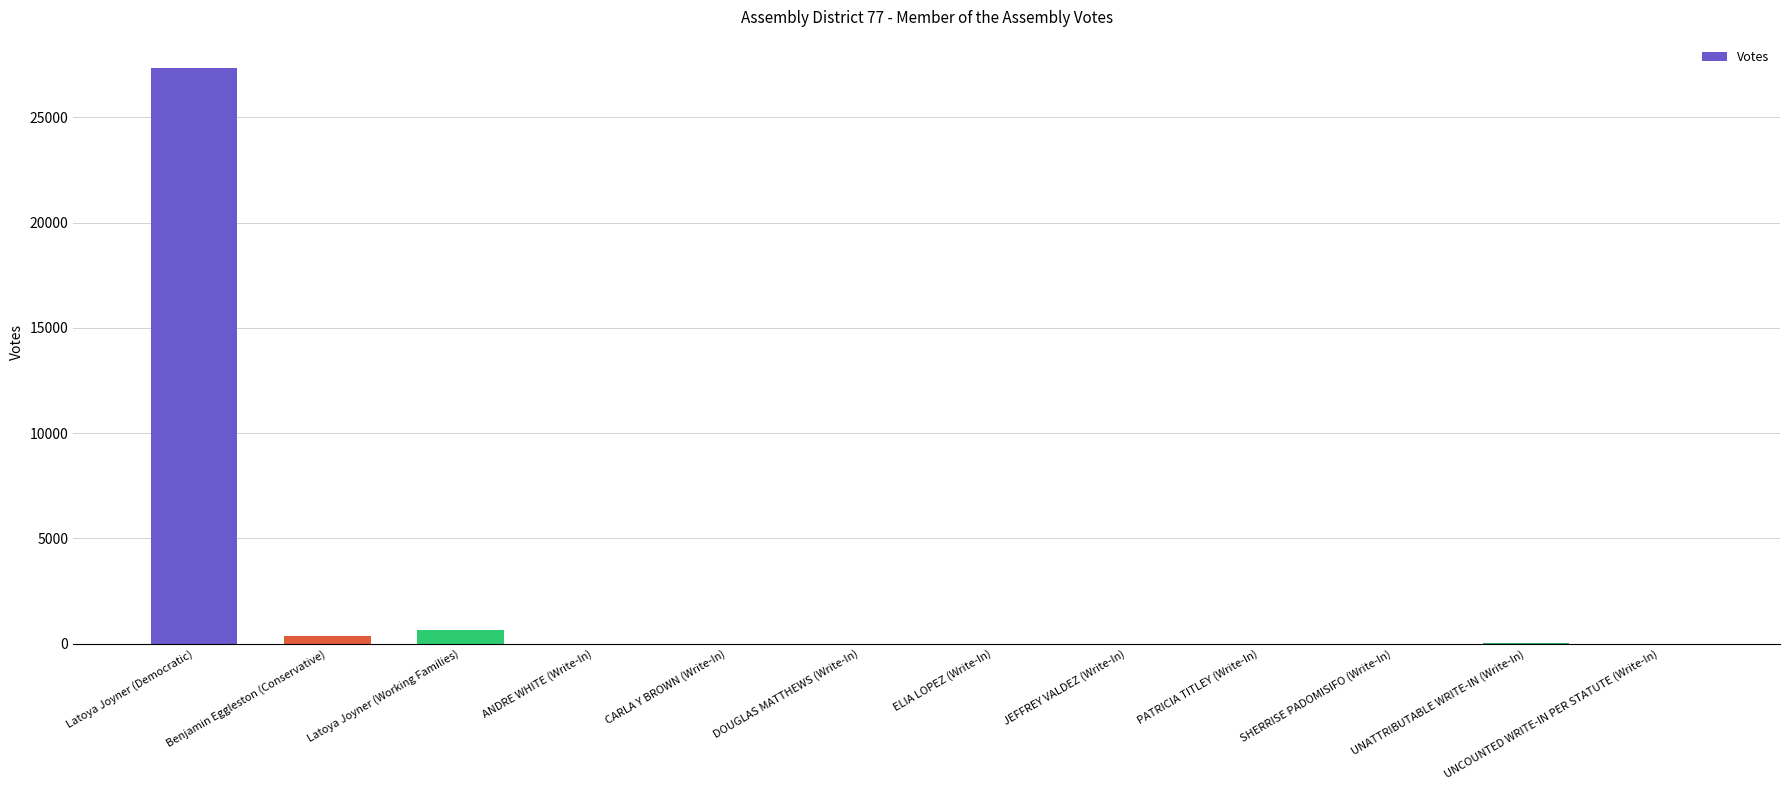

What is the sum of all values?

28374